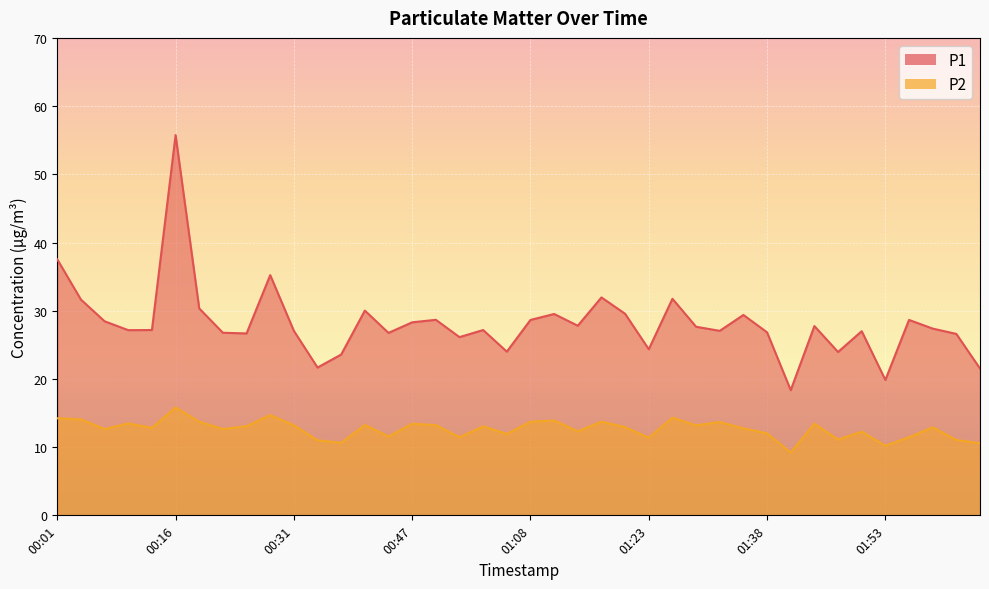

Which has a higher value, 01:35 or 01:02?

01:35